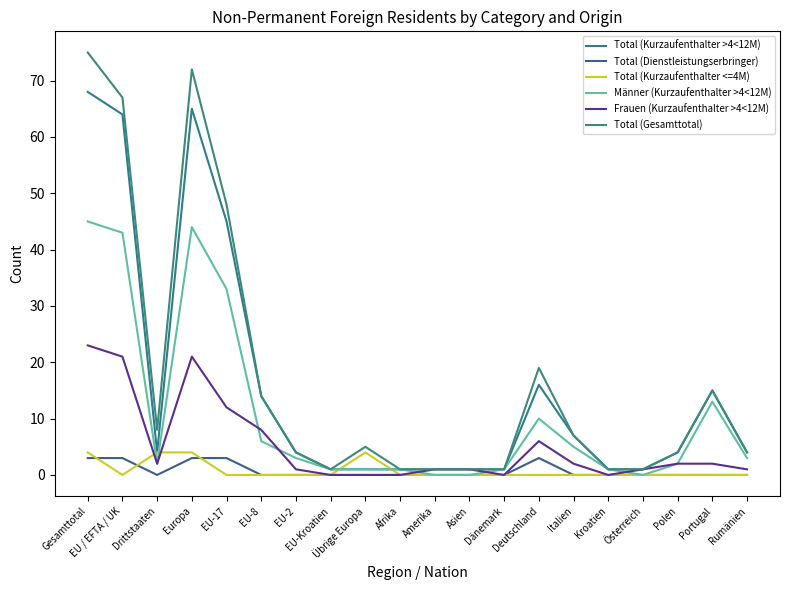

What is the total value across all series at Österreich?

3